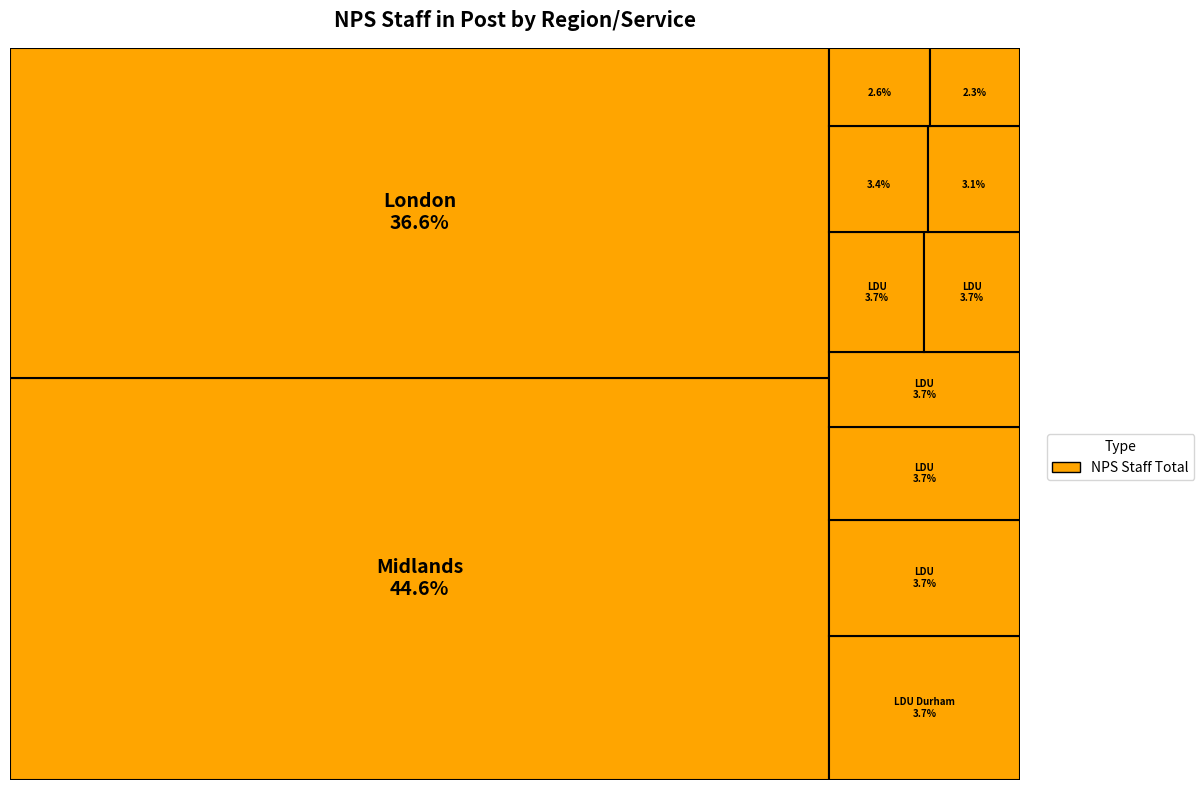

The LDU Bradford & Calderdale slice represents 3% of the pie. True or false?

True